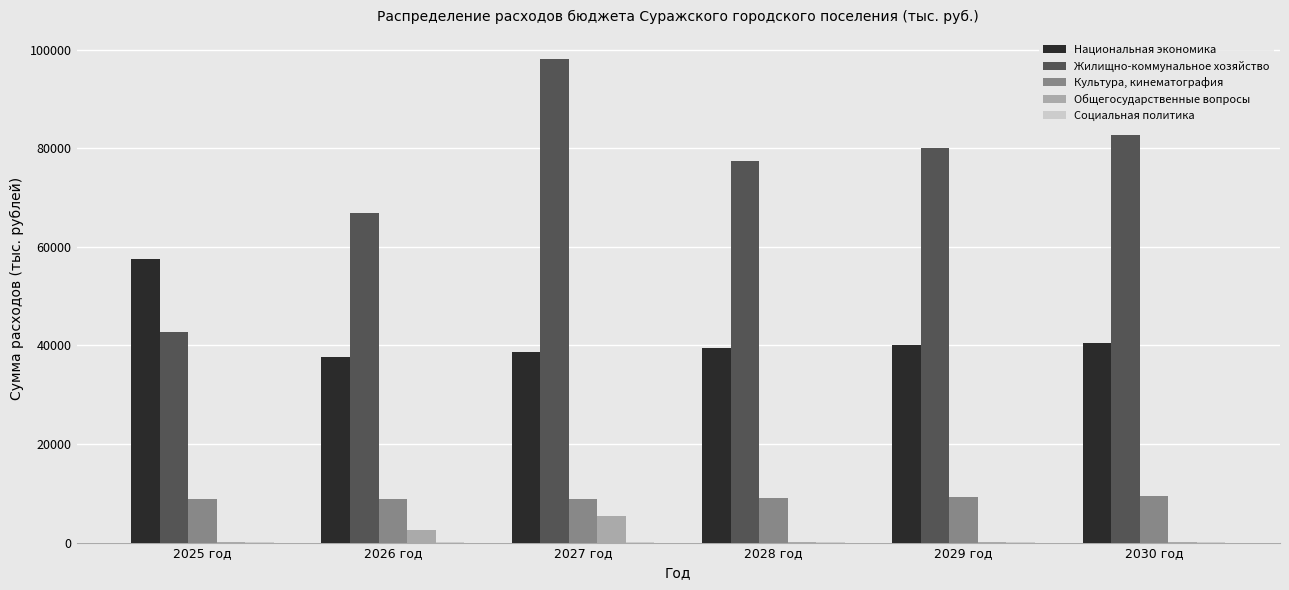

Count the Общегосударственные вопросы values in the range 133 to 2633.

5